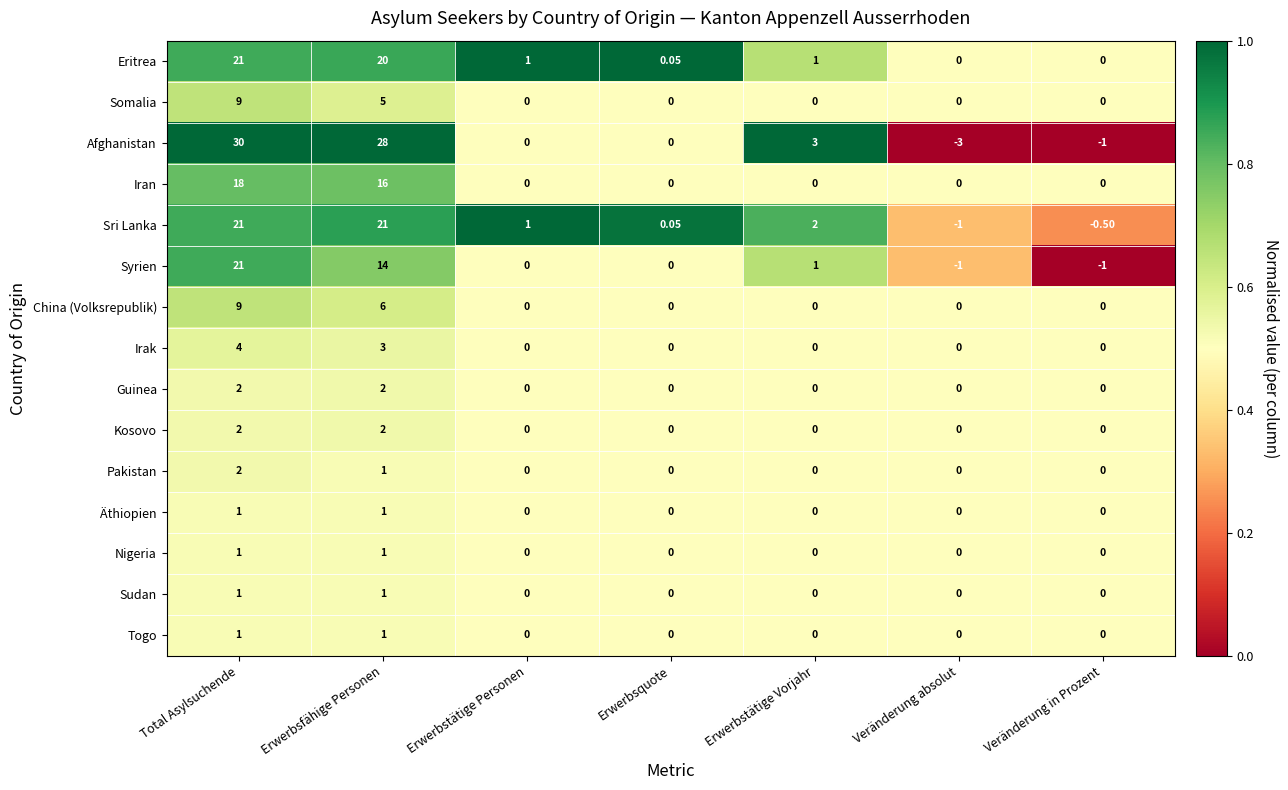

What is the spread (max minus min) of values at Veränderung in Prozent?

1.0